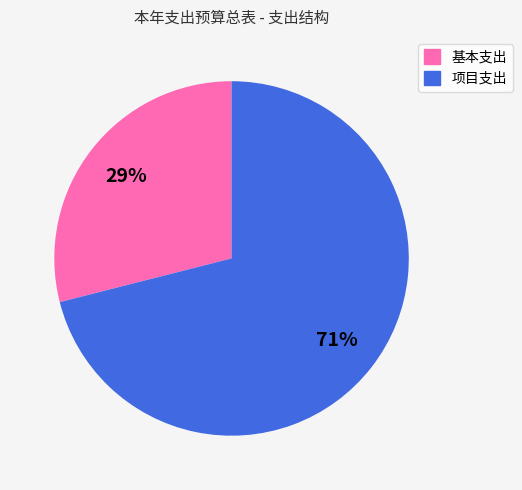

Approximately how many times larger is the value at 基本支出 compared to 项目支出?

0.4